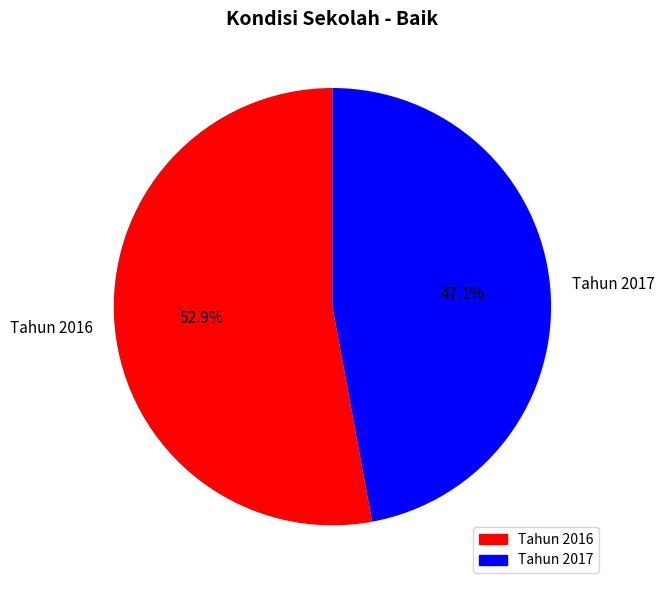

To the nearest percent, what is the difference between the largest and smallest slice percentages?

6%